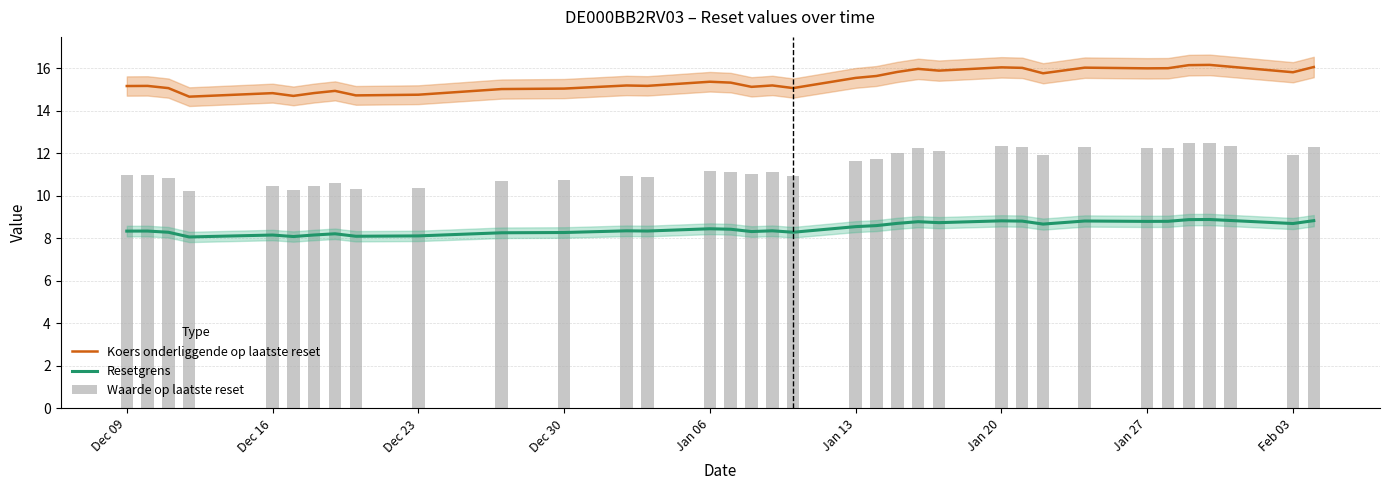

What is the minimum value for Resetgrens?

8.1